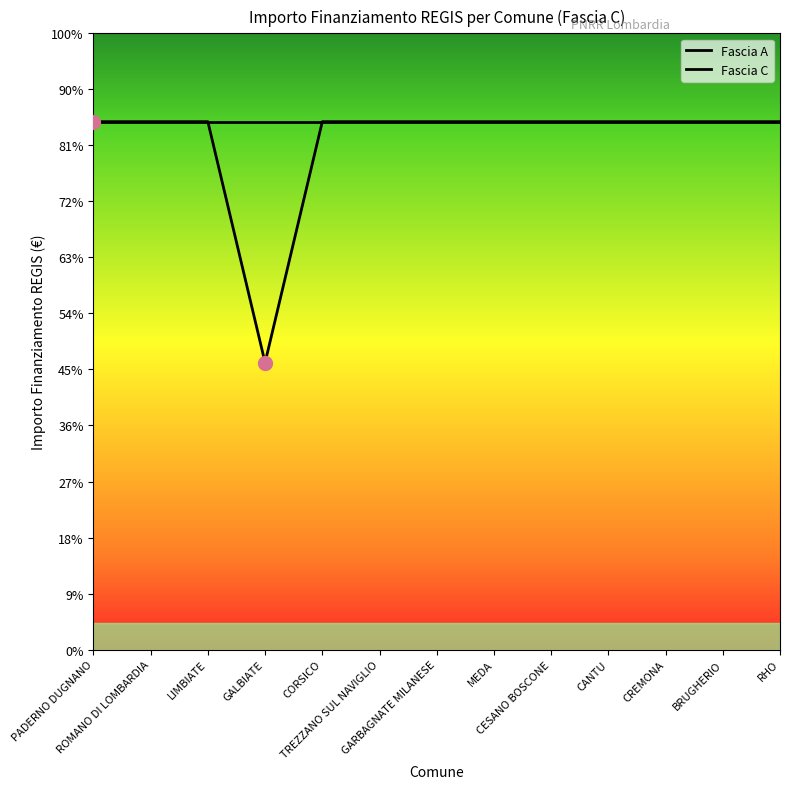

The Fascia C series shows 32589 at GALBIATE. True or false?

True